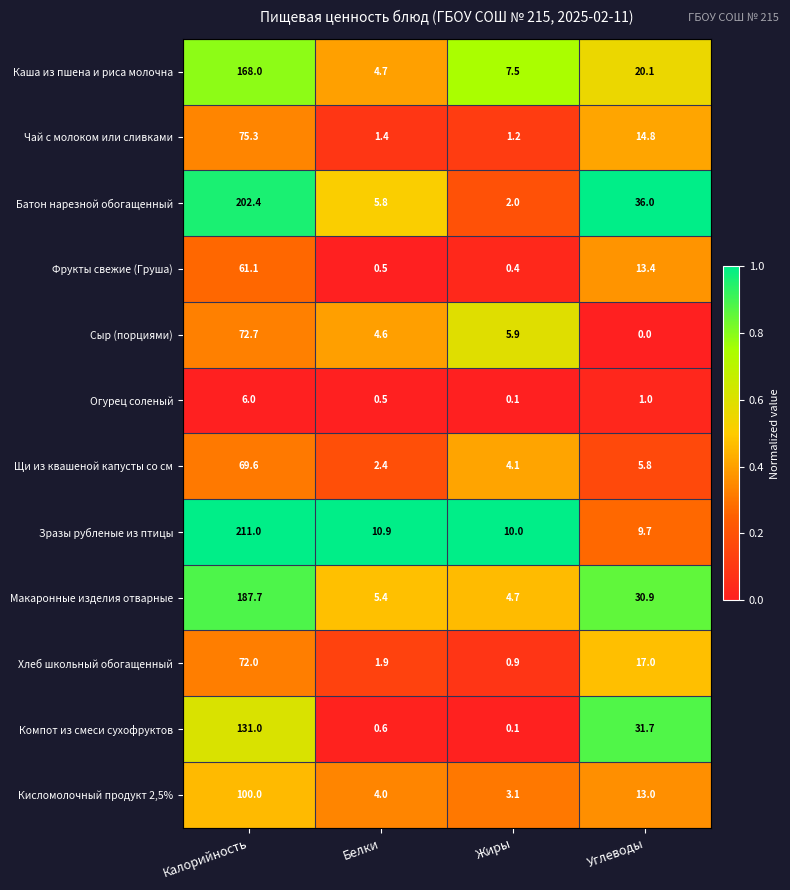

List the series in order of their peak value, highest first.

Зразы рубленые из птицы, Батон нарезной обогащенный, Макаронные изделия отварные, Каша из пшена и риса молочна, Компот из смеси сухофруктов, Кисломолочный продукт 2,5%, Чай с молоком или сливками, Сыр (порциями), Хлеб школьный обогащенный, Щи из квашеной капусты со см, Фрукты свежие (Груша), Огурец соленый